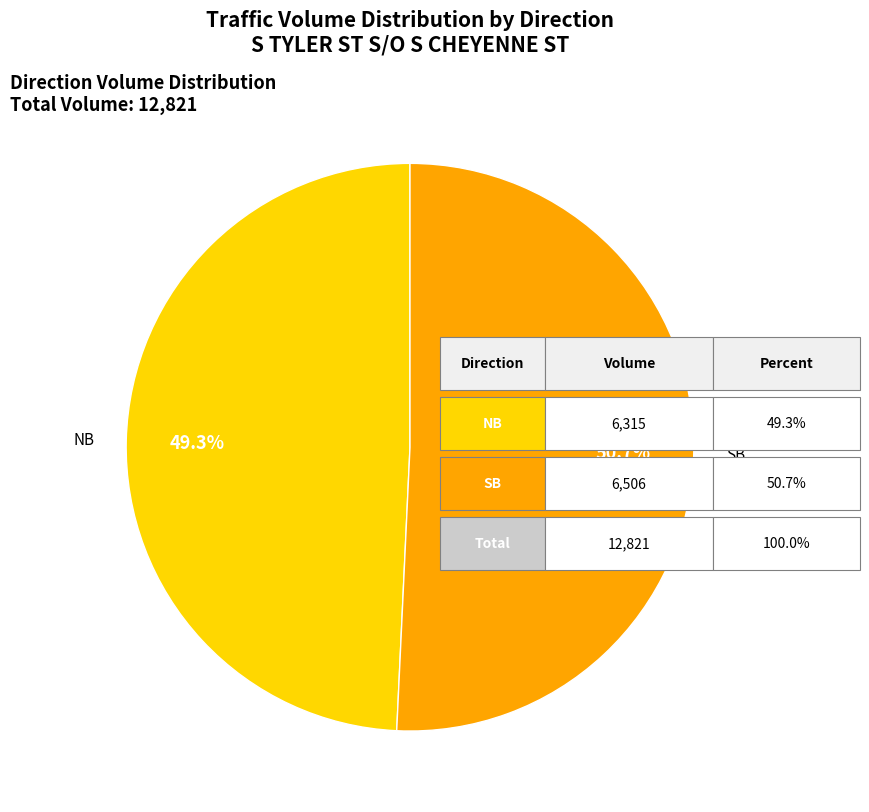

Is there any slice that represents more than half of the pie?

Yes